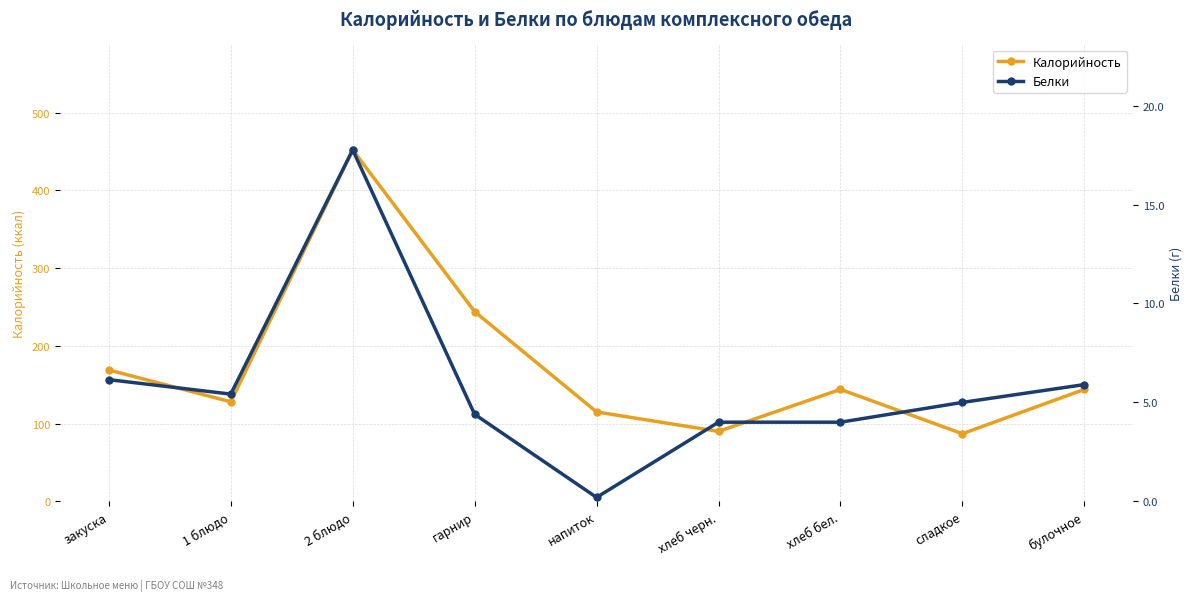

At how many categories does at least one series exceed 97?

7